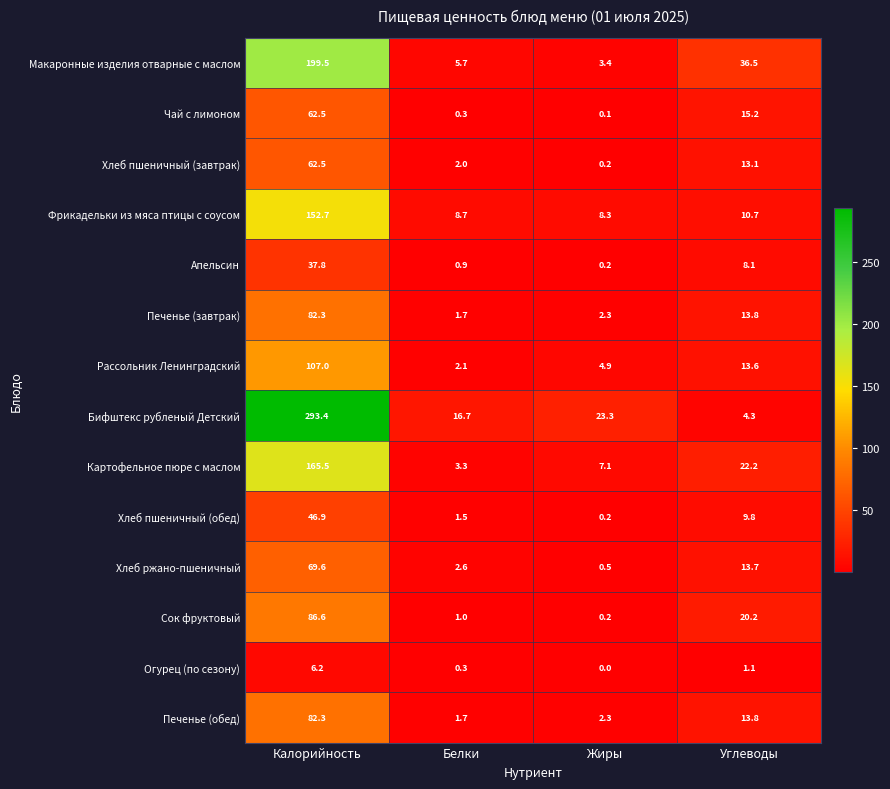

The Хлеб ржано-пшеничный series shows 13.7 at Углеводы. True or false?

True